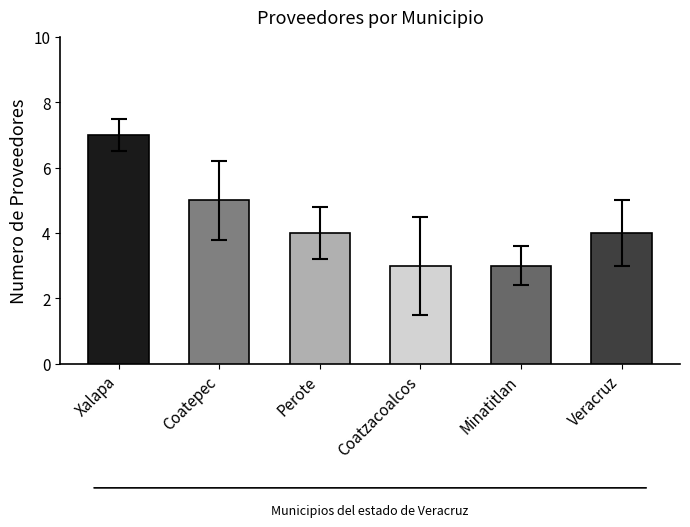

Reading left to right, extract all data points from this chart.

7	5	4	3	3	4